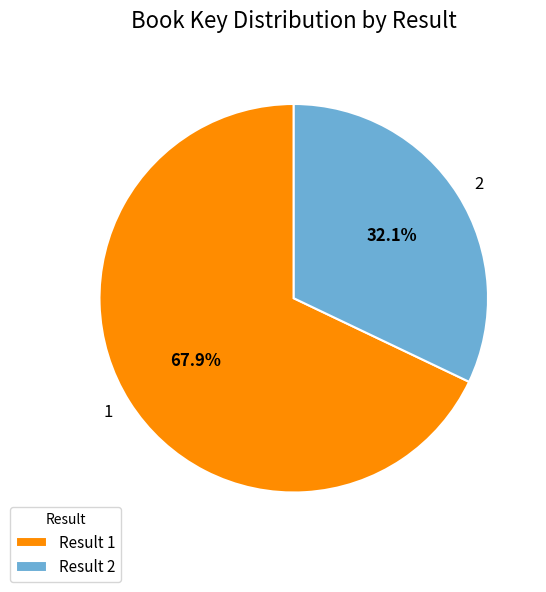

Rank the categories by value from highest to lowest.

1, 2